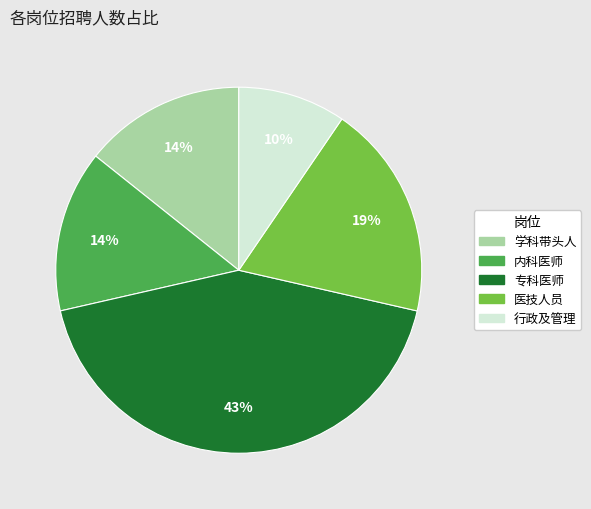

How many segments does this pie chart have?

5